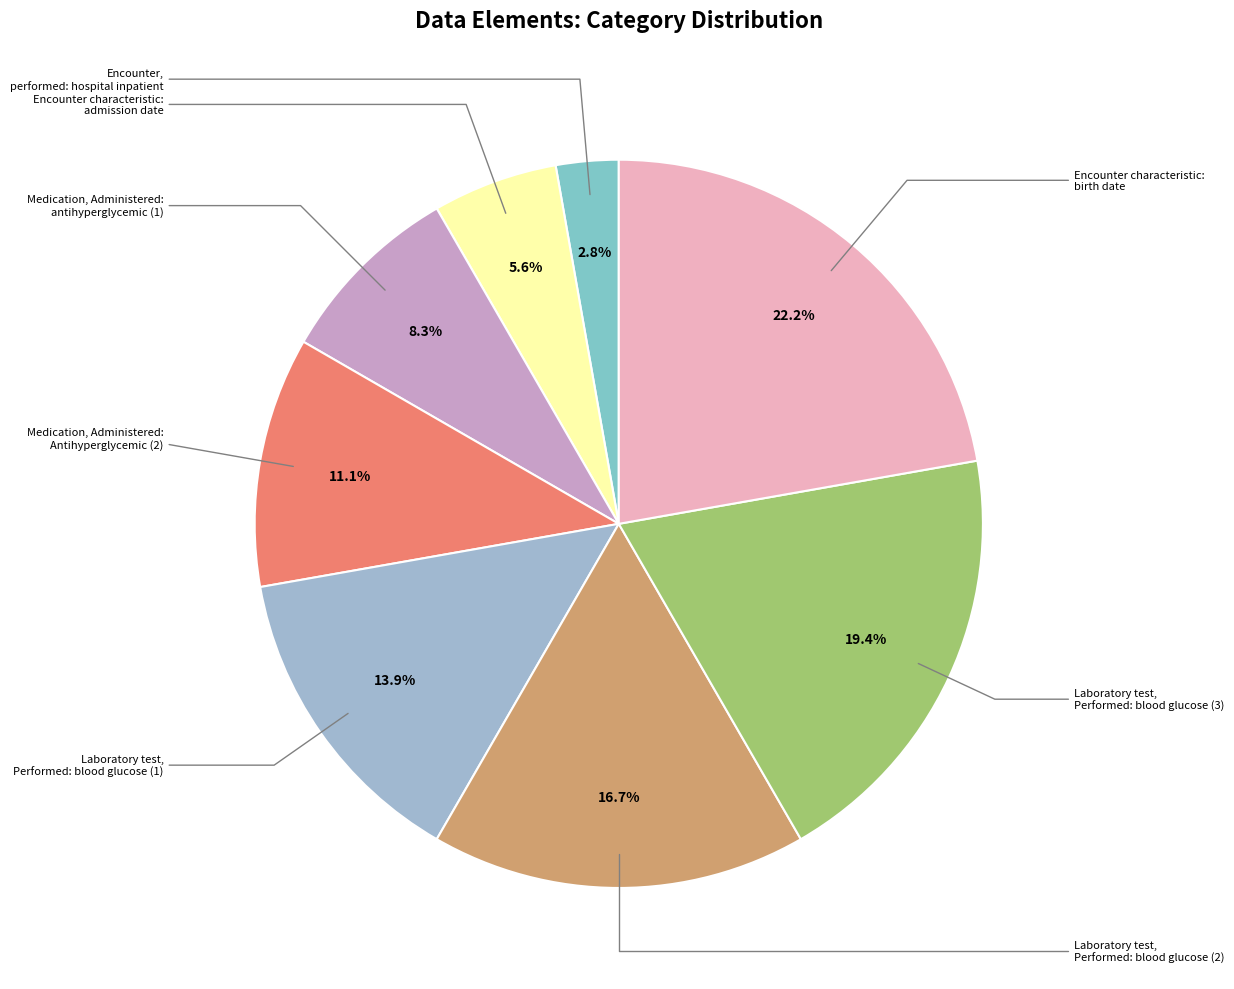

Do Encounter, performed: hospital inpatient and Medication, Administered: Antihyperglycemic (2) together represent more than half of the pie?

No